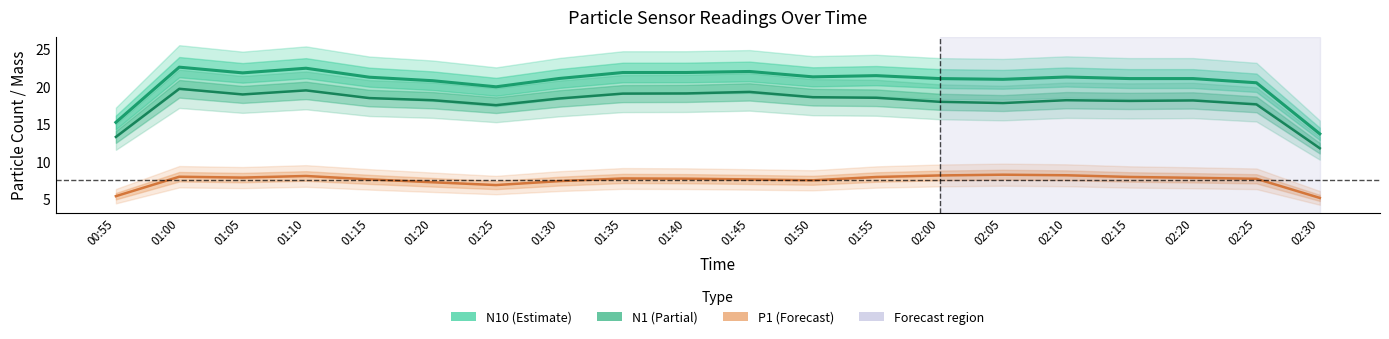

What is the minimum value for P1?

5.1